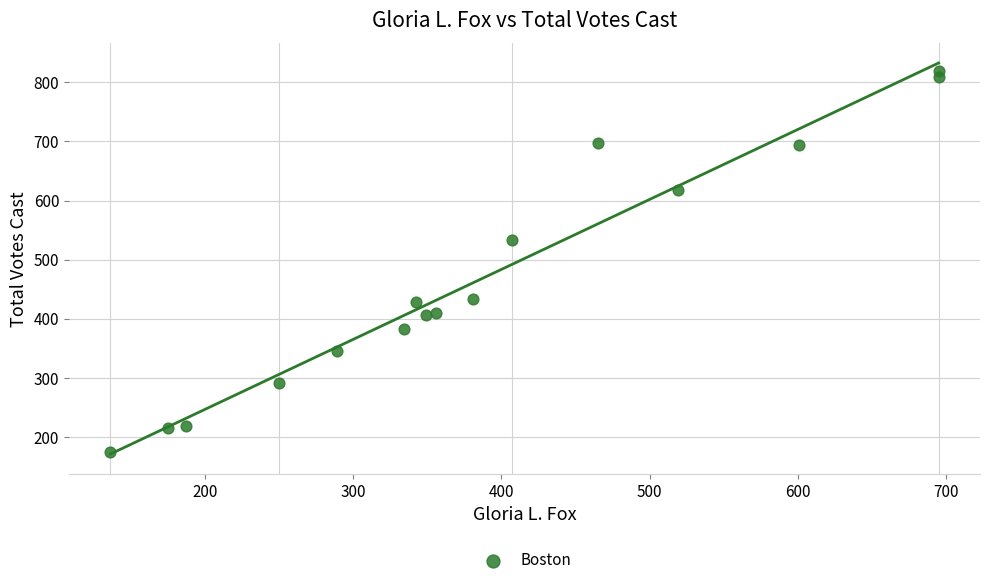

What is the range of X values (max minus min)?

559